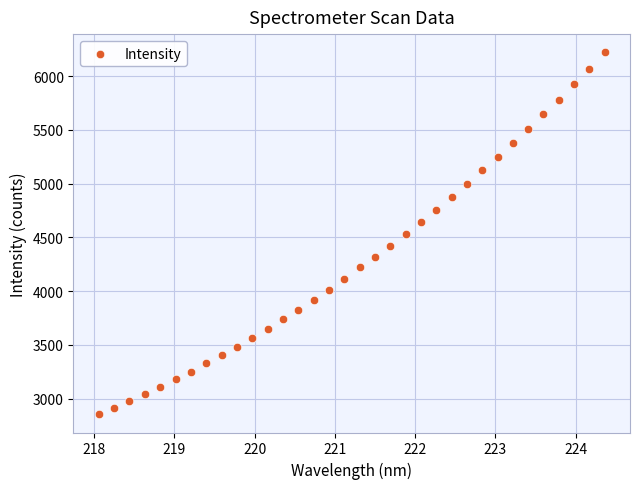

What is the range of Y values (max minus min)?

3370.1